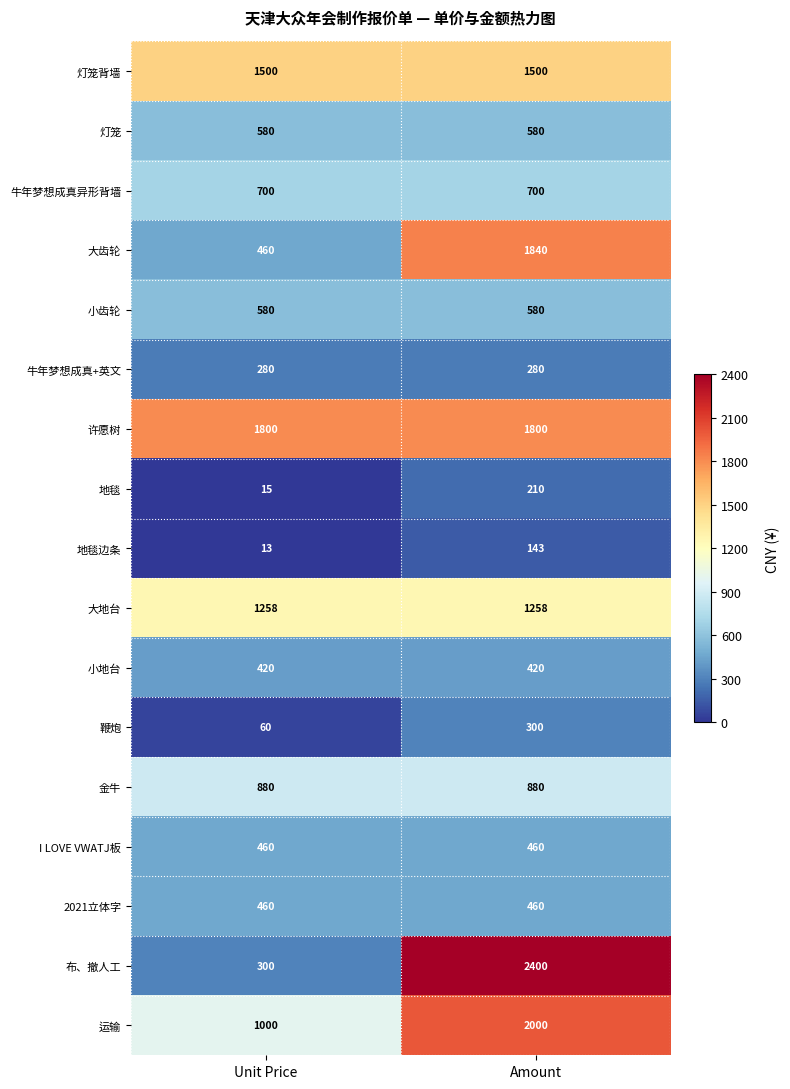

What is the spread (max minus min) of values at Amount?

2257